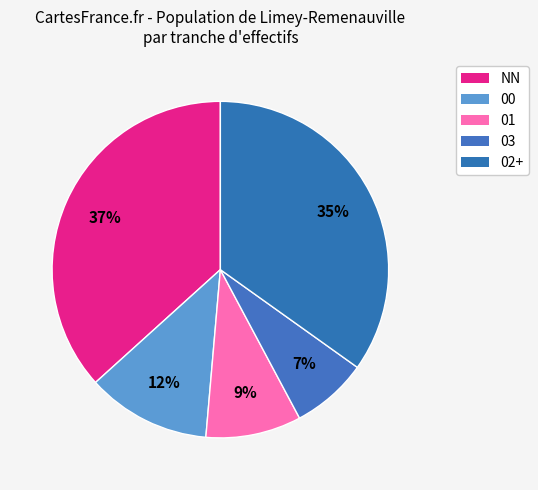

How many slices are in this pie chart?

5